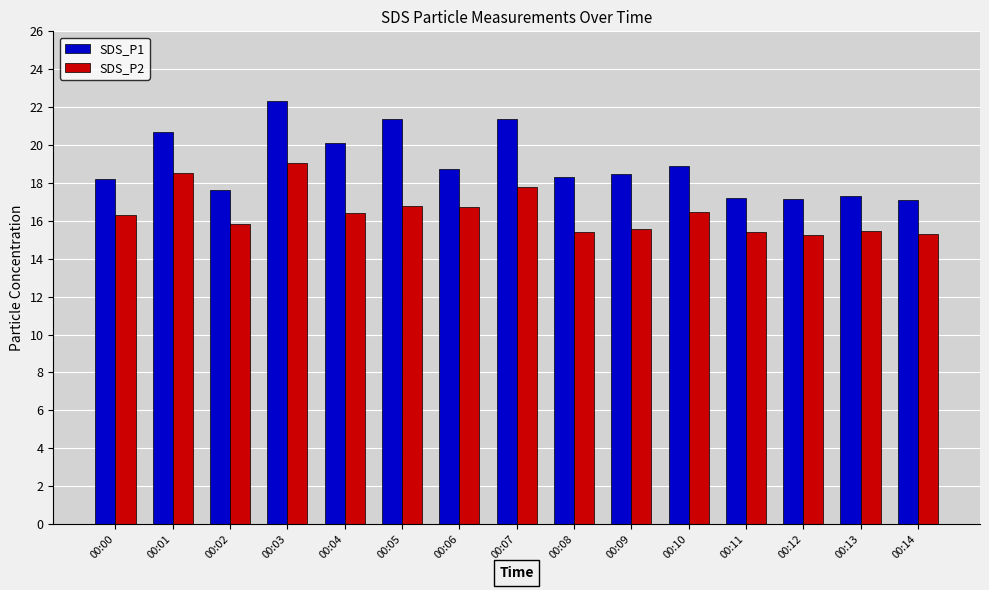

What value does the SDS_P1 series have at 00:06?

18.7